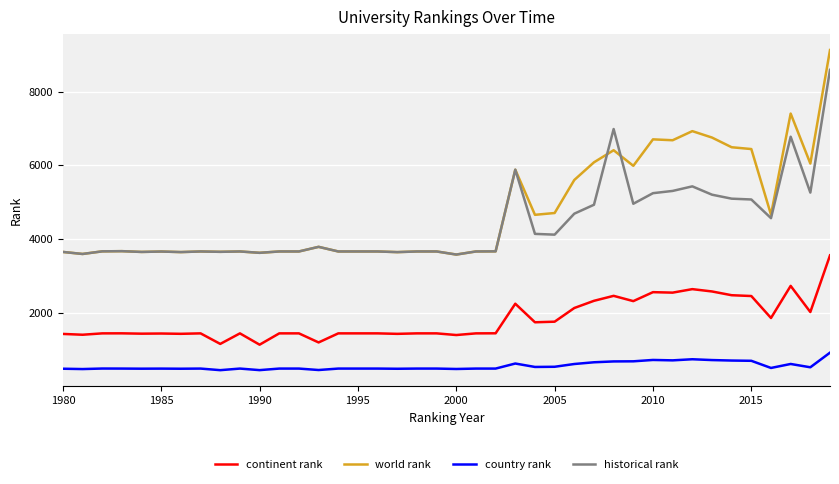

What is the lowest value of the historical rank series?

3581